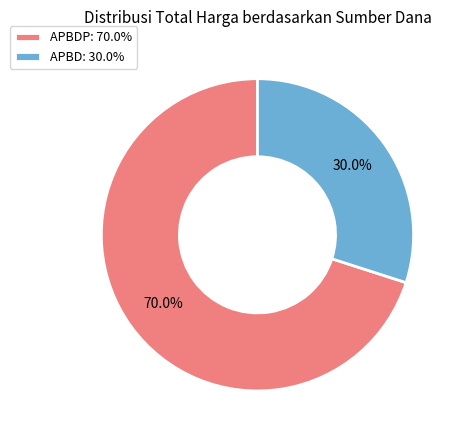

Rank the categories by value from highest to lowest.

APBDP: 70.0%, APBD: 30.0%